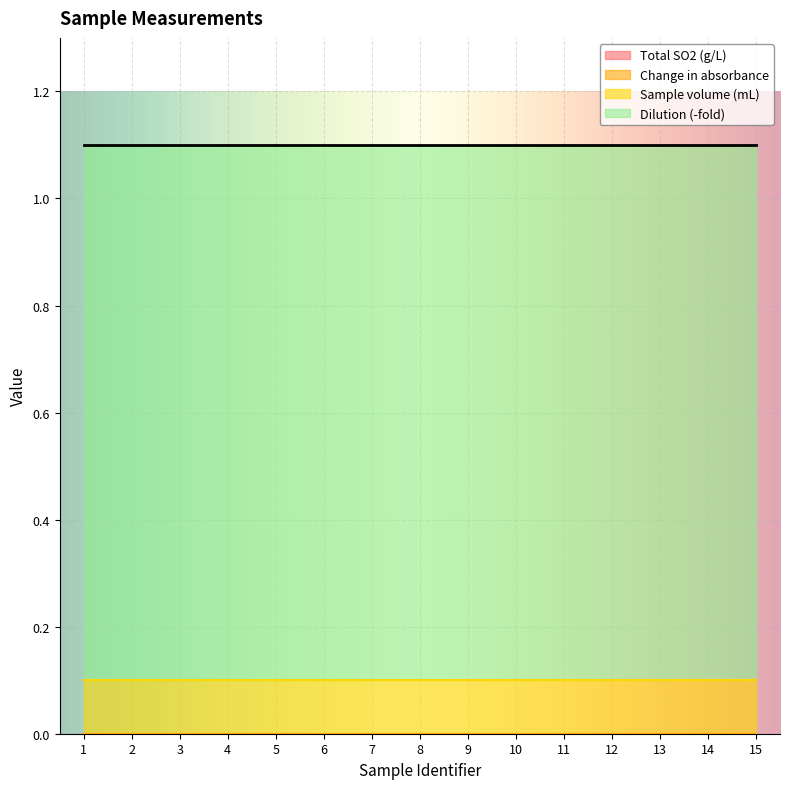

Rank the series at 13 from lowest to highest value.

Change in absorbance, Total SO2 (g/L), Sample volume (mL), Dilution (-fold)